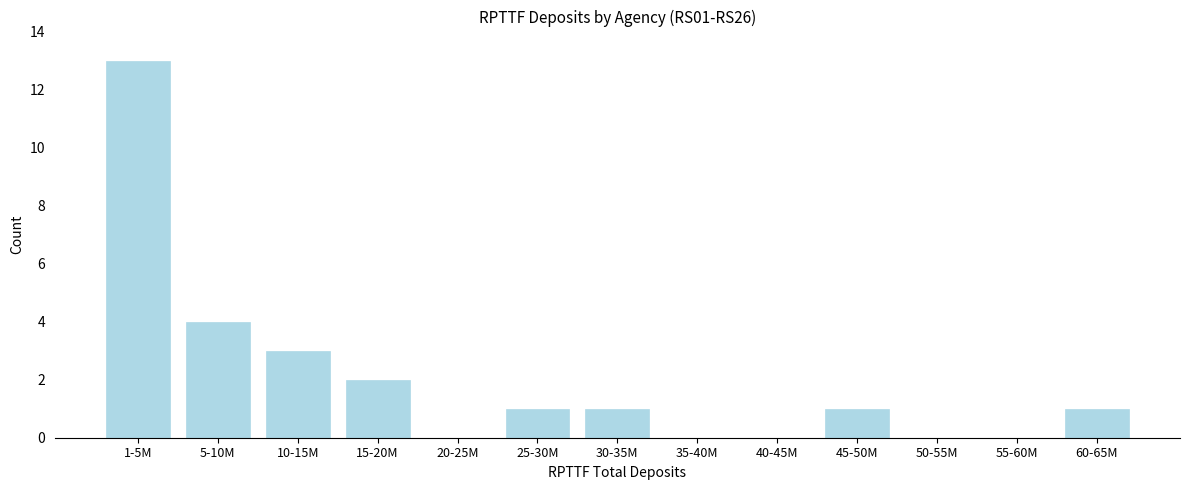

Reading right to left, extract all data points from this chart.

60-65M=1	55-60M=0	50-55M=0	45-50M=1	40-45M=0	35-40M=0	30-35M=1	25-30M=1	20-25M=0	15-20M=2	10-15M=3	5-10M=4	1-5M=13